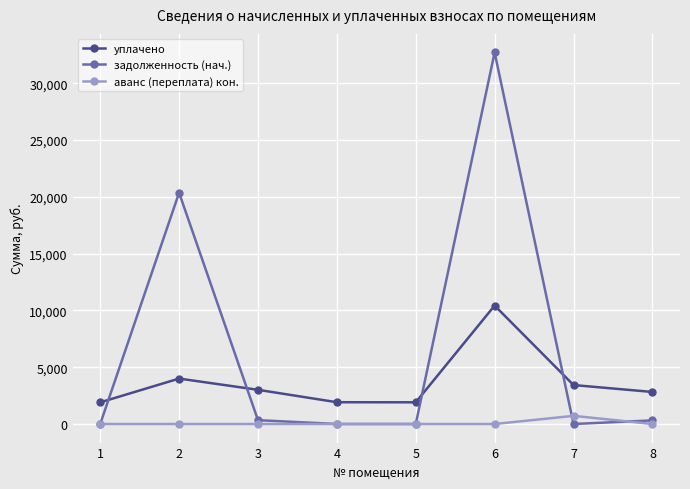

What is the total value across all series at 5?

1909.9